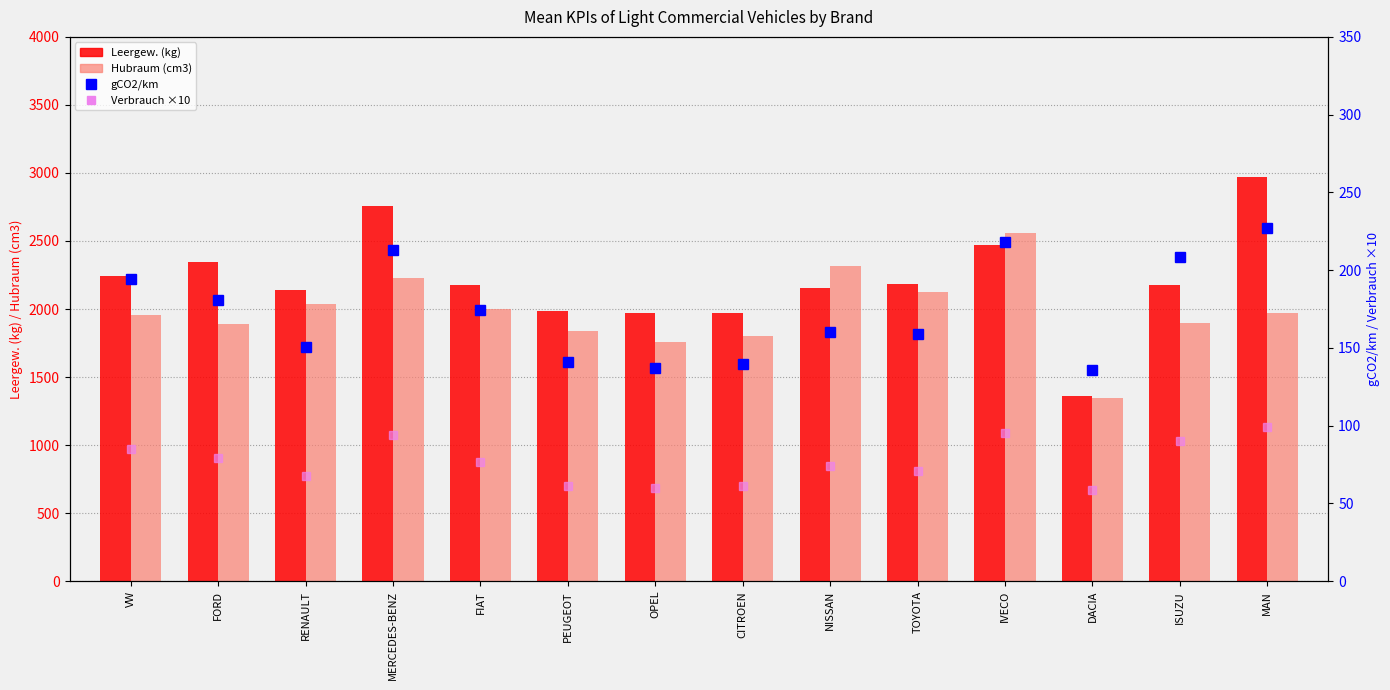

Count the number of categories in the chart.

14